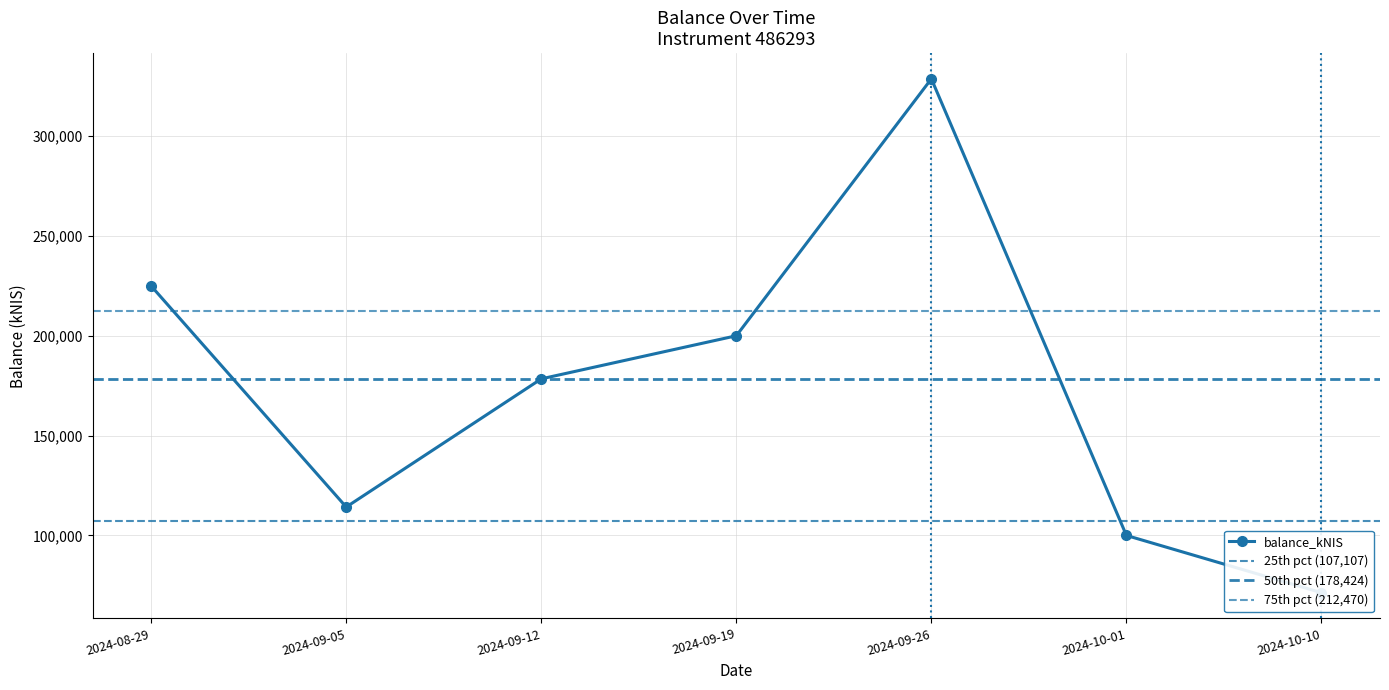

What is the ratio of the value at 2024-09-12 to the value at 2024-09-26?

0.5